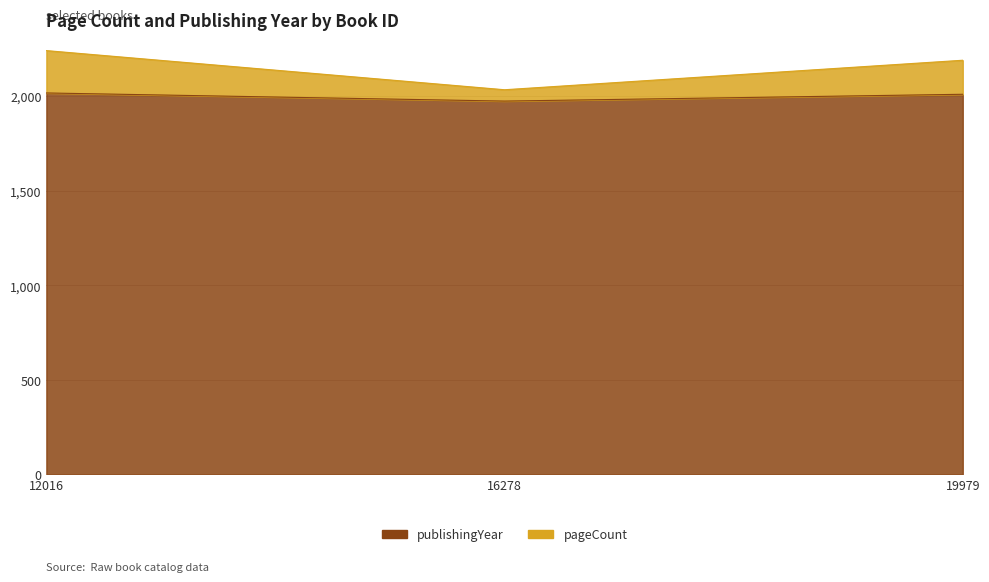

What is the total value across all series at 12016?

4258